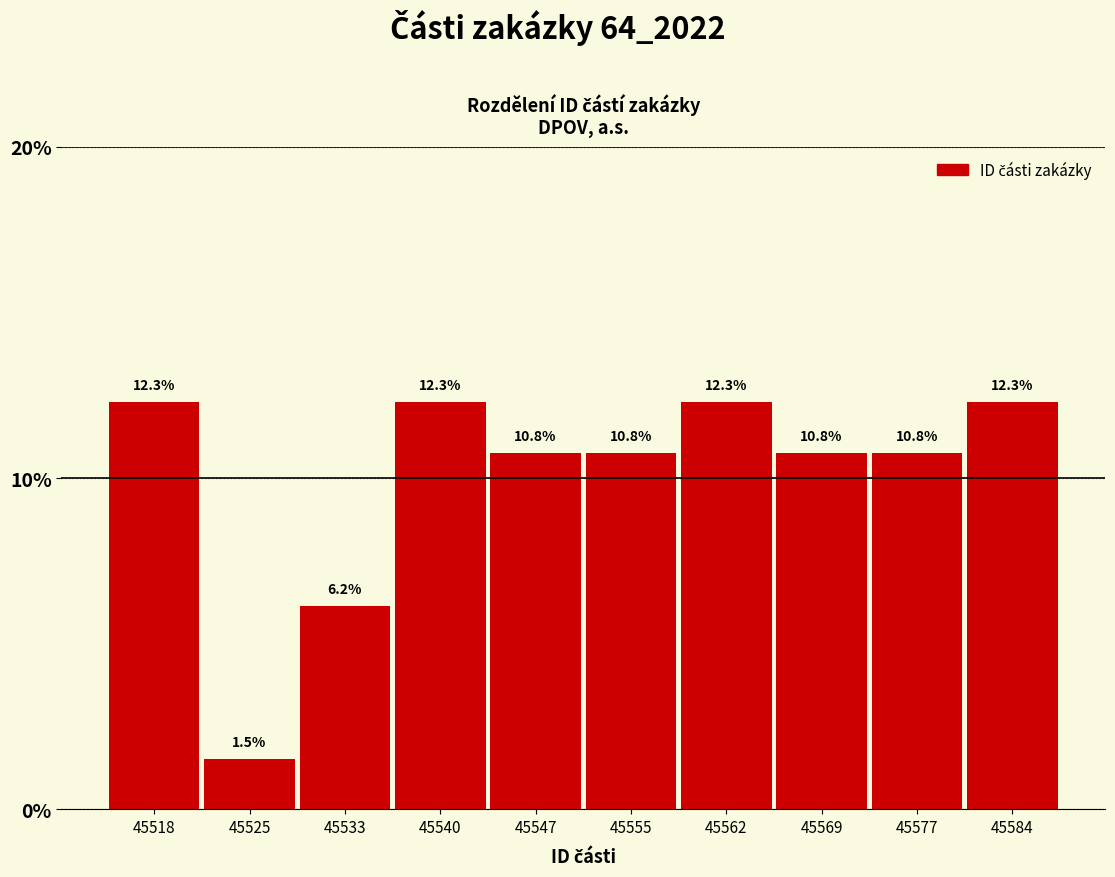

Reading right to left, what are all the values shown in this chart?

12.3	10.8	10.8	12.3	10.8	10.8	12.3	6.2	1.5	12.3